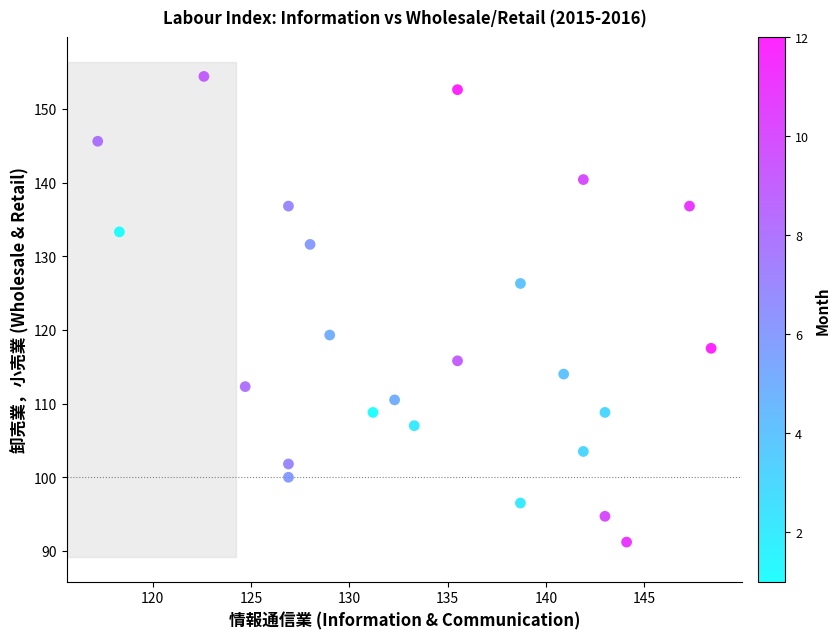

What Y value in the scatter plot is closest to 122?

119.3